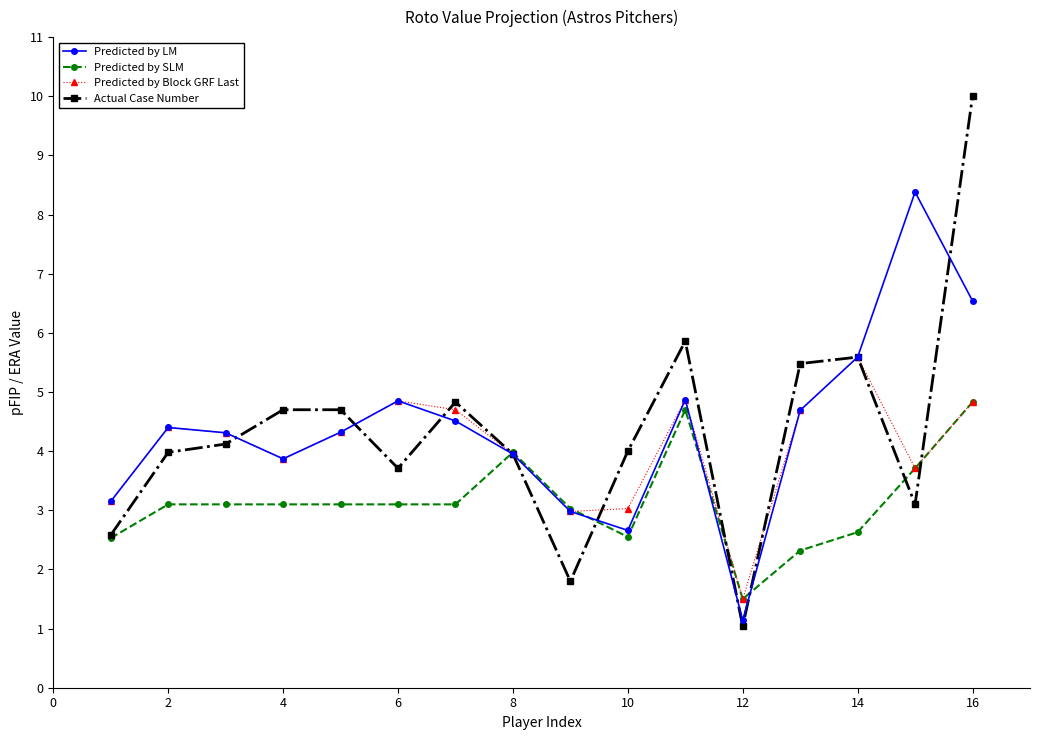

How many series are shown in this chart?

4